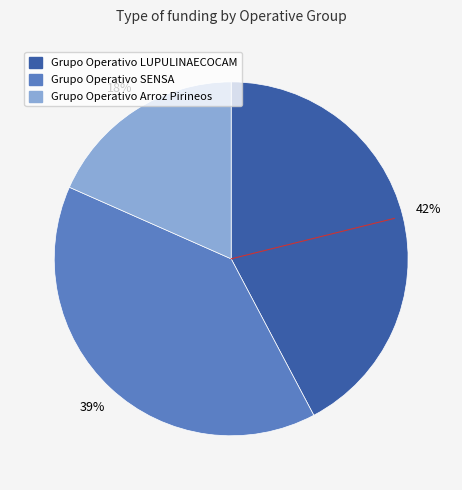

To the nearest percent, what is the difference between the largest and smallest slice percentages?

24%